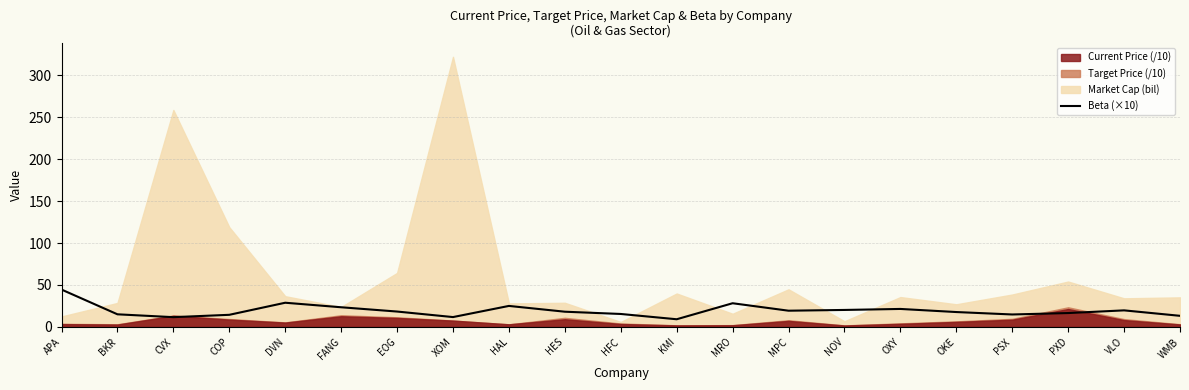

List the labels in order of value, largest first.

APA, DVN, MRO, HAL, FANG, OXY, NOV, VLO, MPC, EOG, HES, OKE, PXD, HFC, BKR, PSX, COP, WMB, XOM, CVX, KMI